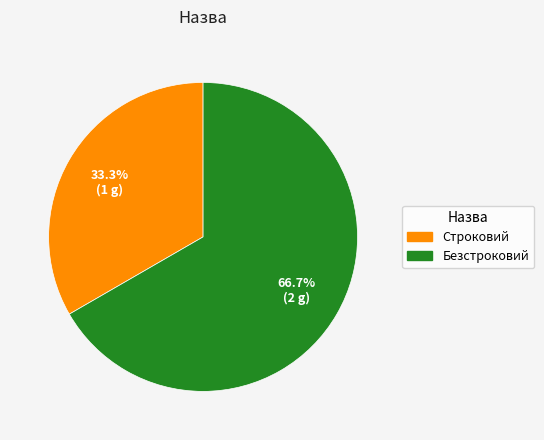

Do Безстроковий and Строковий together represent more than half of the pie?

Yes